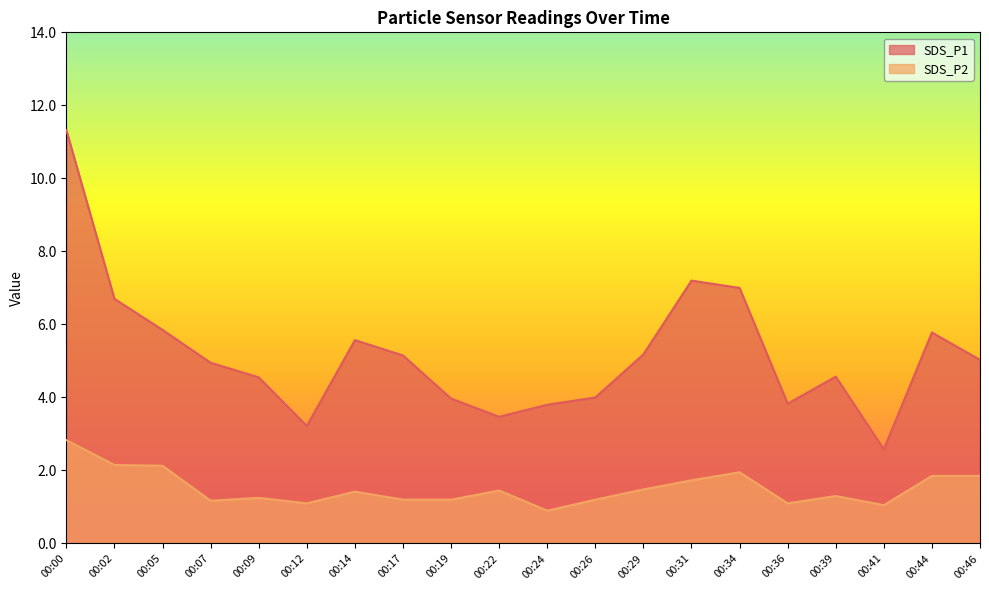

Where is the first local maximum for SDS_P1?

00:14